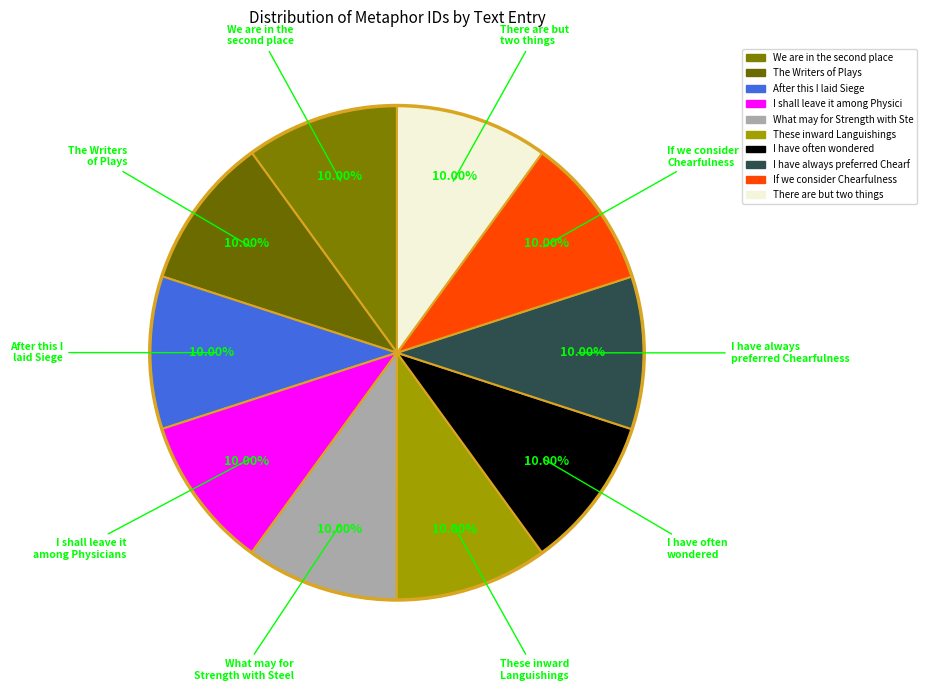

Rank the categories by value from lowest to highest.

We are in the second place, The Writers of Plays, After this I laid Siege, I shall leave it among Physicians, What may for Strength with Steel, These inward Languishings, I have often wondered, I have always preferred Chearfulness, If we consider Chearfulness, There are but two things